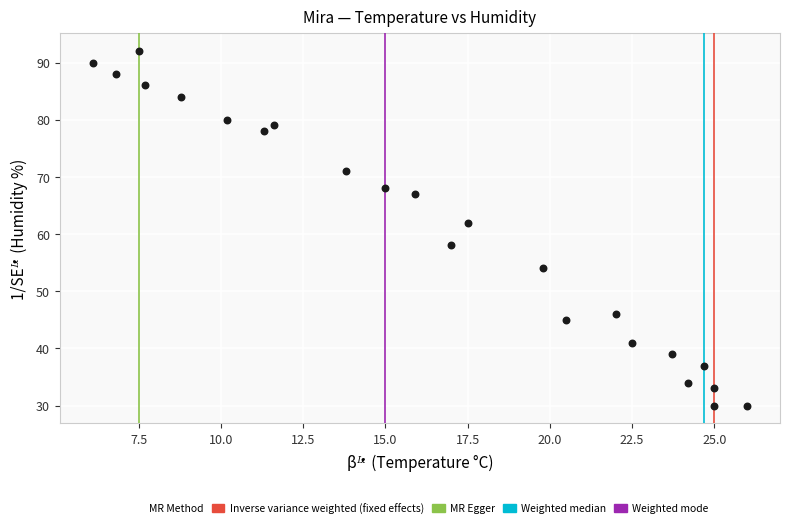

What Y value in the scatter plot is closest to 61?

62